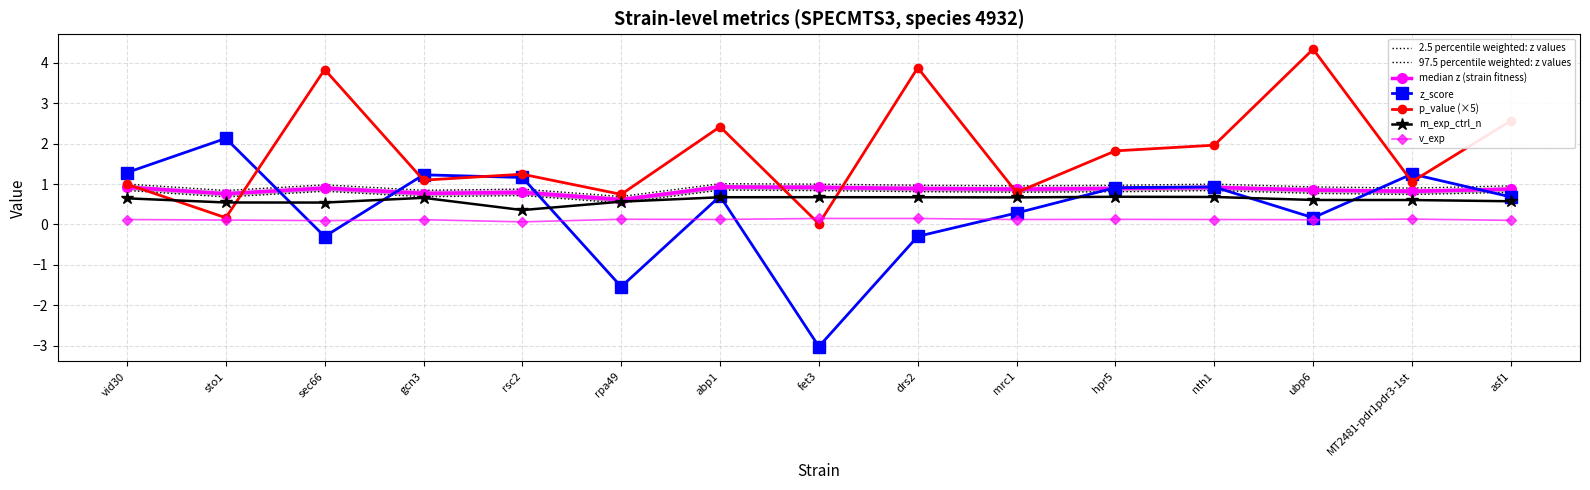

Reading right to left, what are all the values shown in this chart?

z_score: 0.7	1.2	0.2	0.9	0.9	0.3	-0.3	-3.0	0.7	-1.5	1.2	1.2	-0.3	2.1	1.3
p_value: 2.6	1.1	4.3	2.0	1.8	0.8	3.9	0.0	2.4	0.7	1.2	1.1	3.8	0.2	1.0
z: 0.8	0.7	0.8	0.8	0.8	0.8	0.8	0.8	0.9	0.5	0.7	0.7	0.8	0.7	0.8
v_exp: 0.1	0.1	0.1	0.1	0.1	0.1	0.1	0.1	0.1	0.1	0.1	0.1	0.1	0.1	0.1
m_exp_ctrl_n: 0.6	0.6	0.6	0.7	0.7	0.7	0.7	0.7	0.7	0.6	0.4	0.7	0.5	0.5	0.6